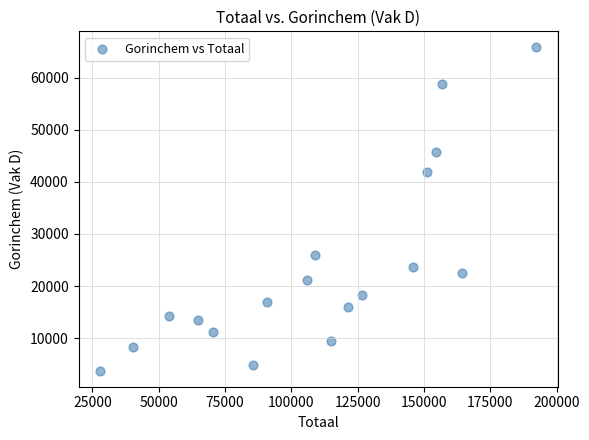

What Y value in the scatter plot is closest to 34792?

41883